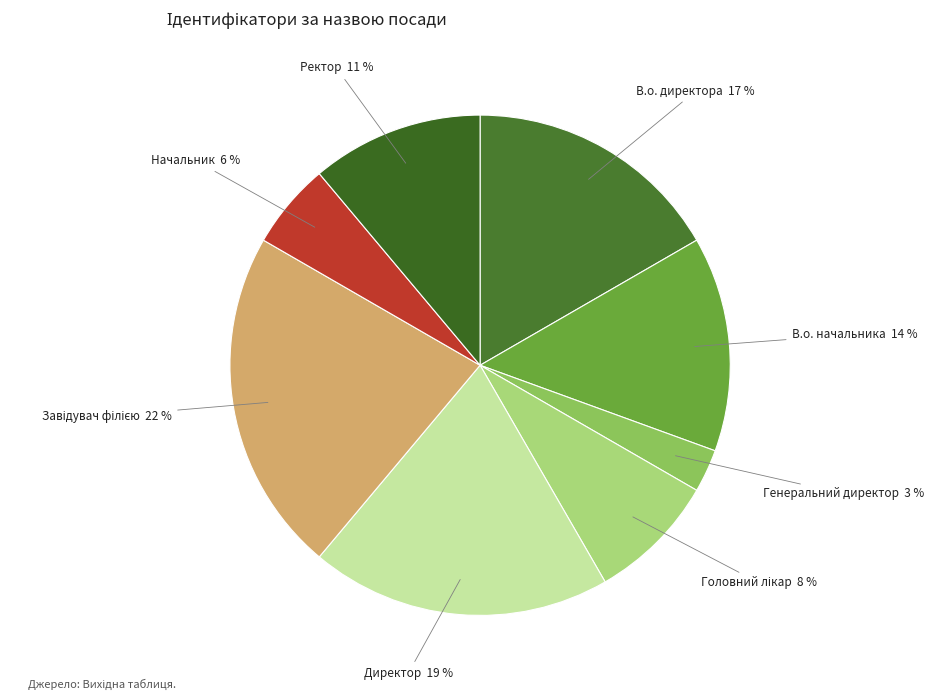

What percentage is the Генеральний директор slice, to the nearest percent?

3%